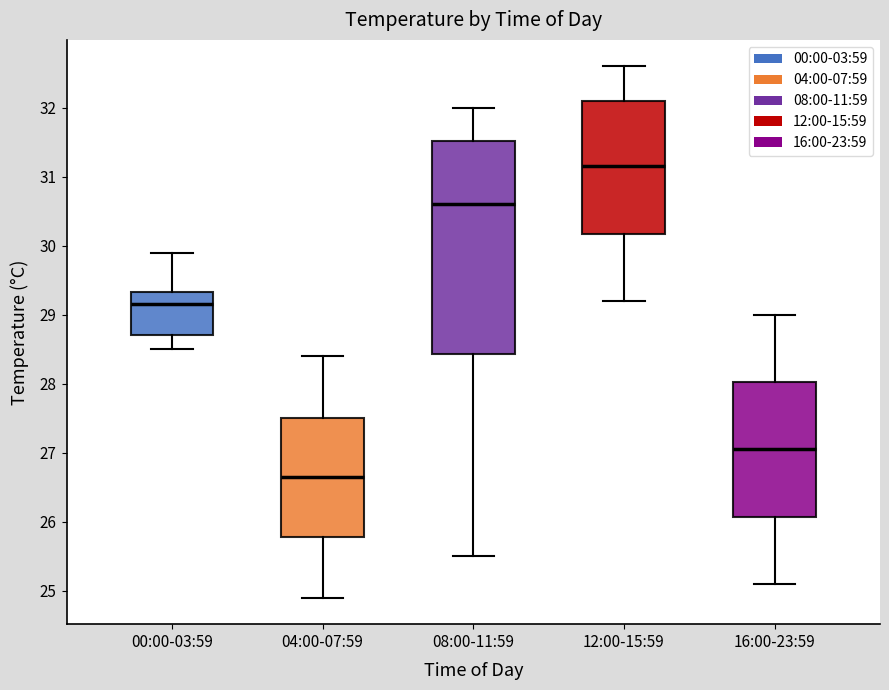

Which box's median line is the lowest?

04:00-07:59